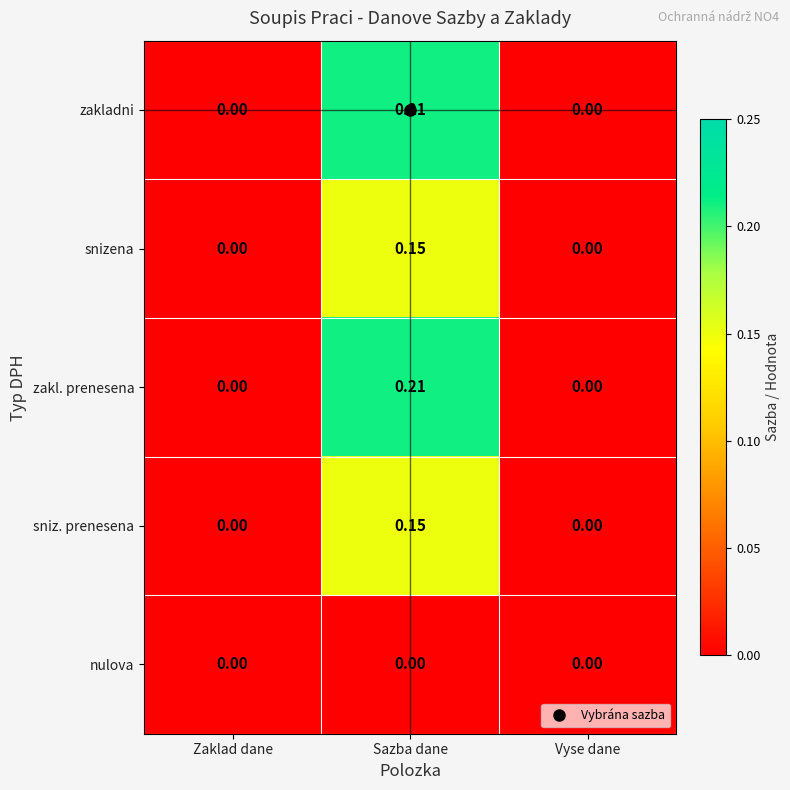

At which category is the sum across all series the highest?

Sazba dane